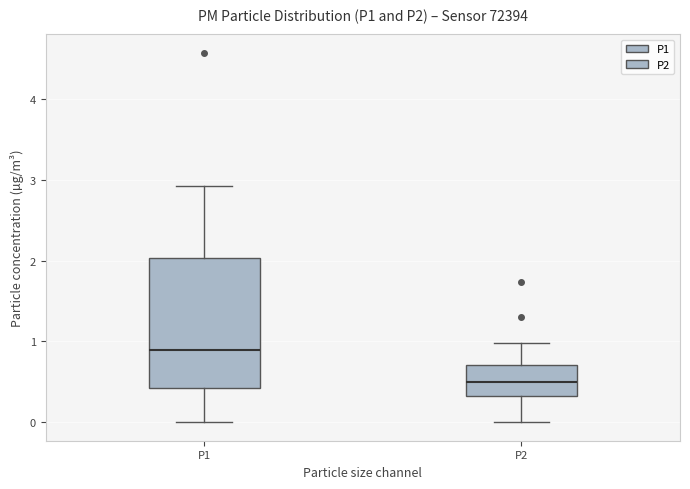

Which box has the lowest median line?

P2